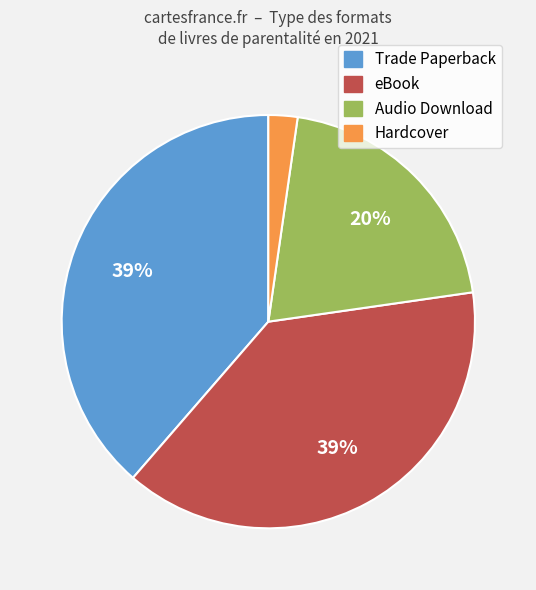

How many segments does this pie chart have?

4